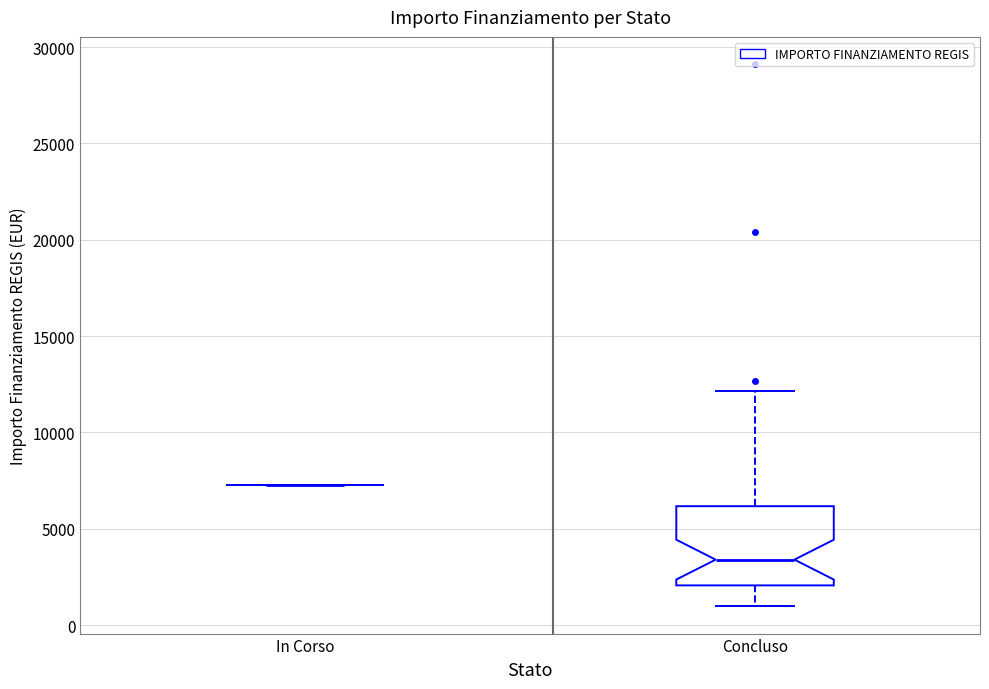

Comparing the boxes themselves (not the whiskers), which one is the tallest?

Concluso